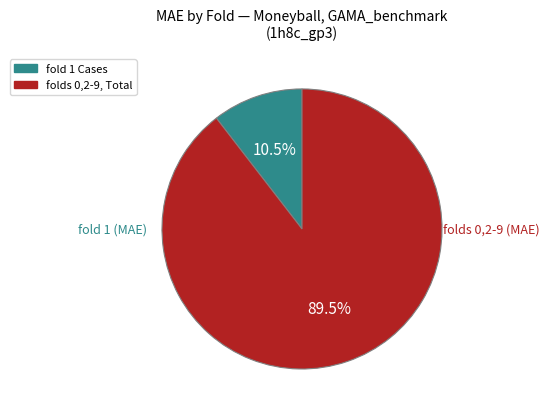

To the nearest percent, what is the average slice percentage?

50%